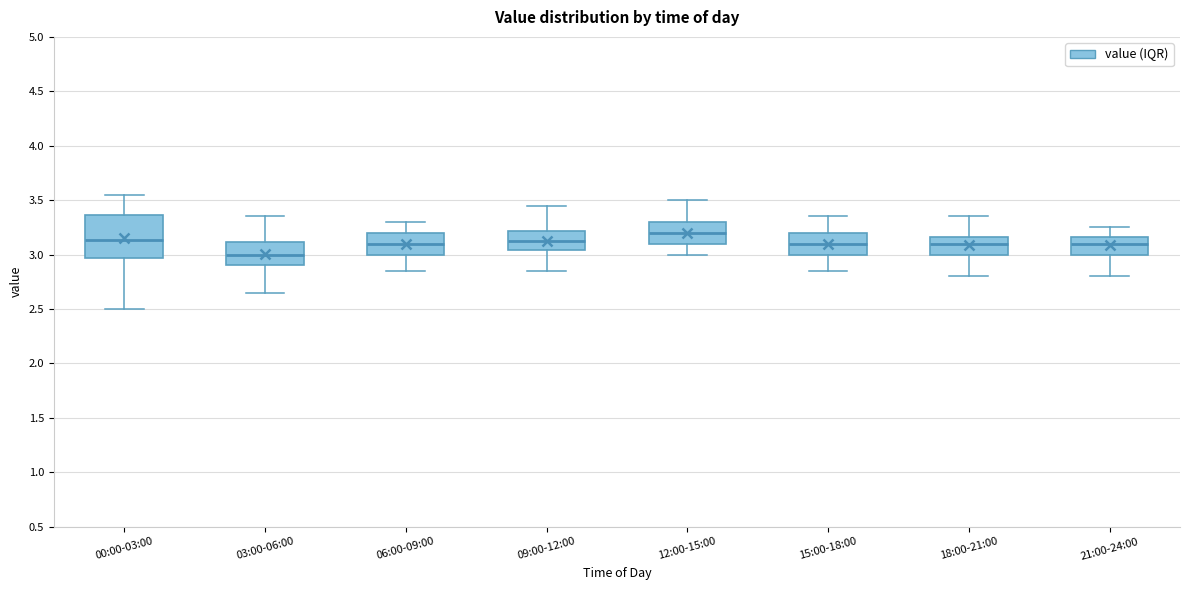

Where does the upper whisker of the box for 15:00-18:00 end on the y-axis? The values are not printed on the chart, so give them approximately, as read against the axis.

3.35